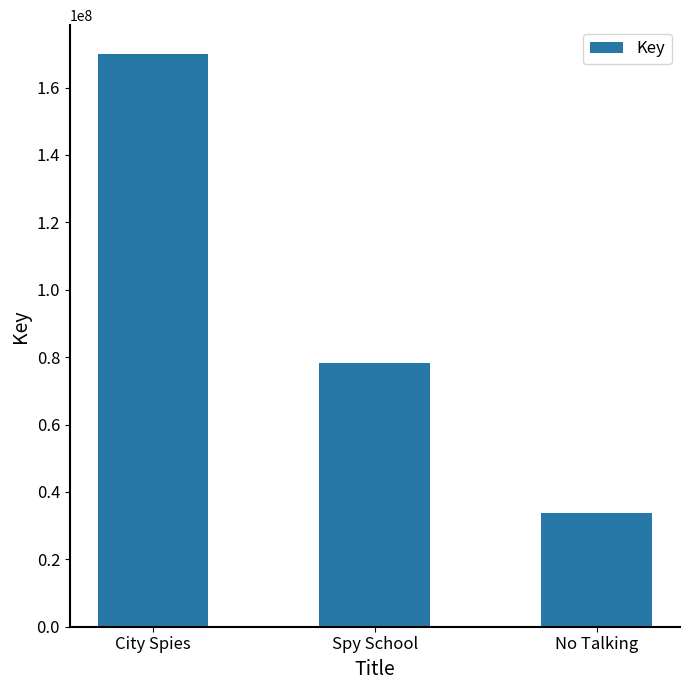

Reading left to right, extract all data points from this chart.

169996586	78199619	33633402